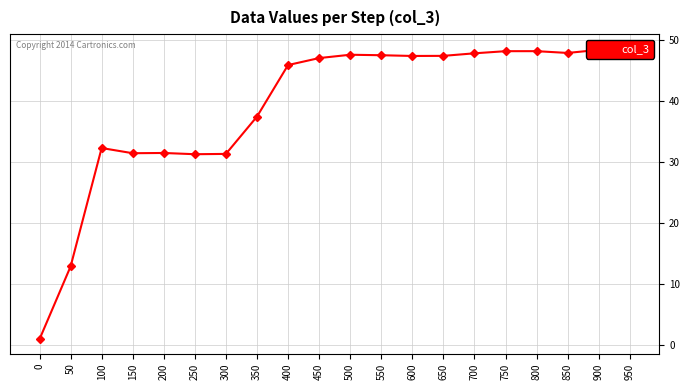

Which label corresponds to the largest value in the chart?

950